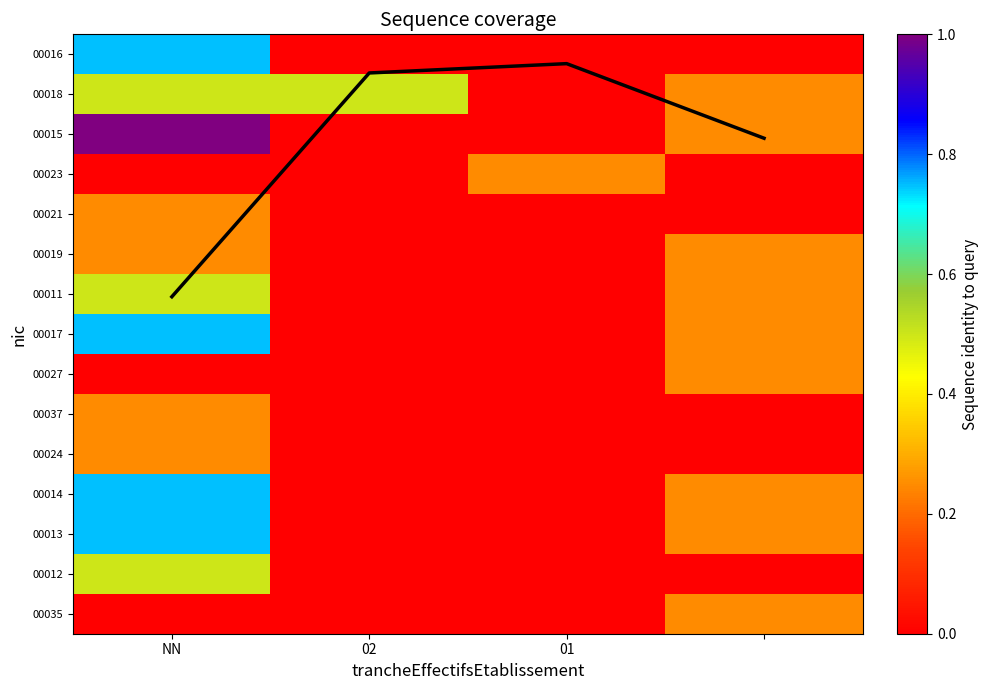

Which has a higher value, NN or 01?

NN